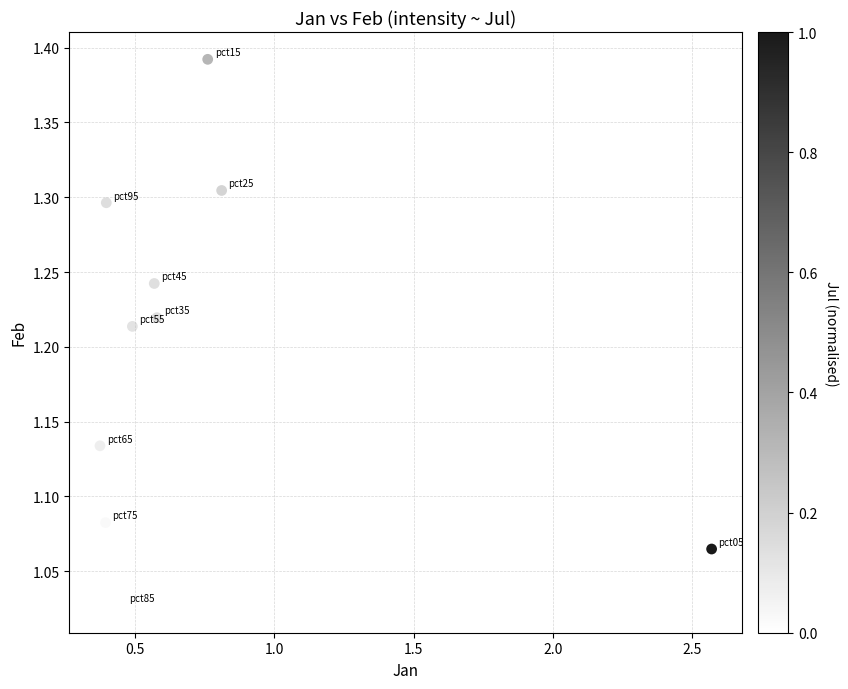

What is the range of Y values (max minus min)?

0.4